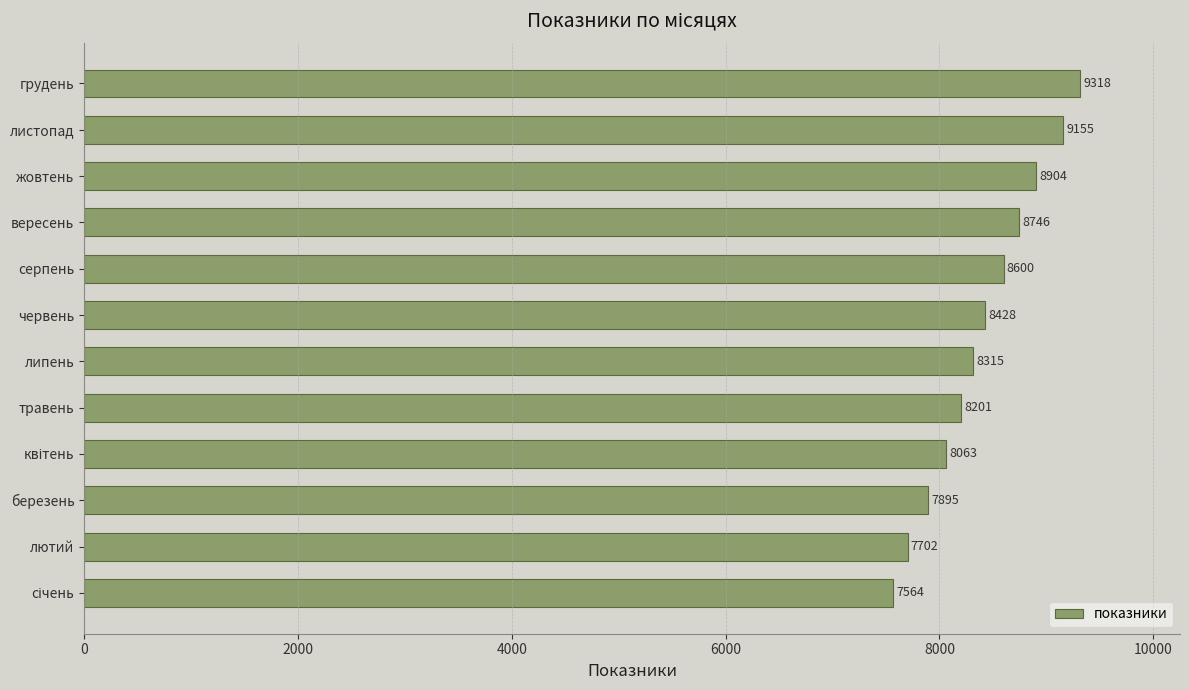

What is the average value?

8408